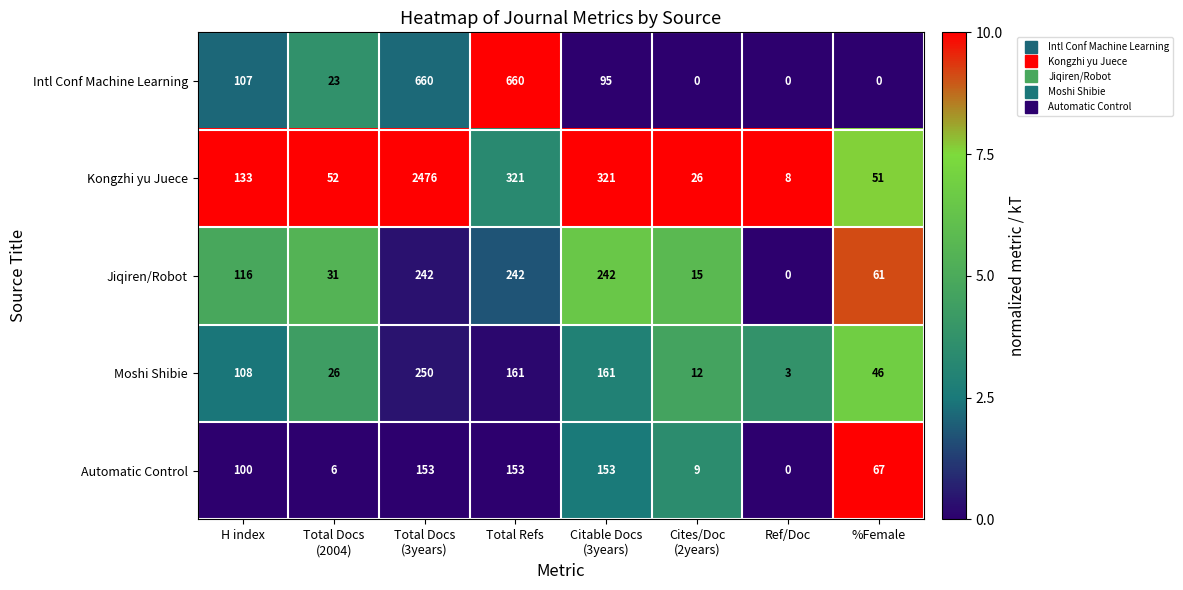

Which series has the largest range (max minus min)?

Kongzhi yu Juece